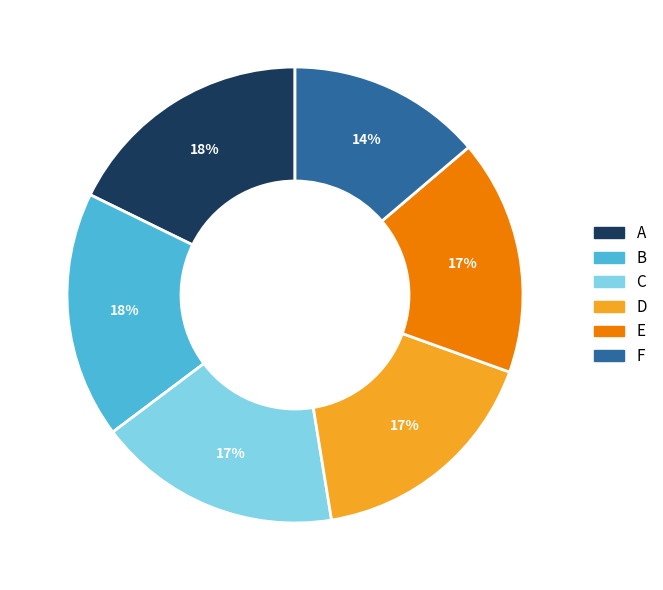

Which category has the smallest portion of the pie?

F